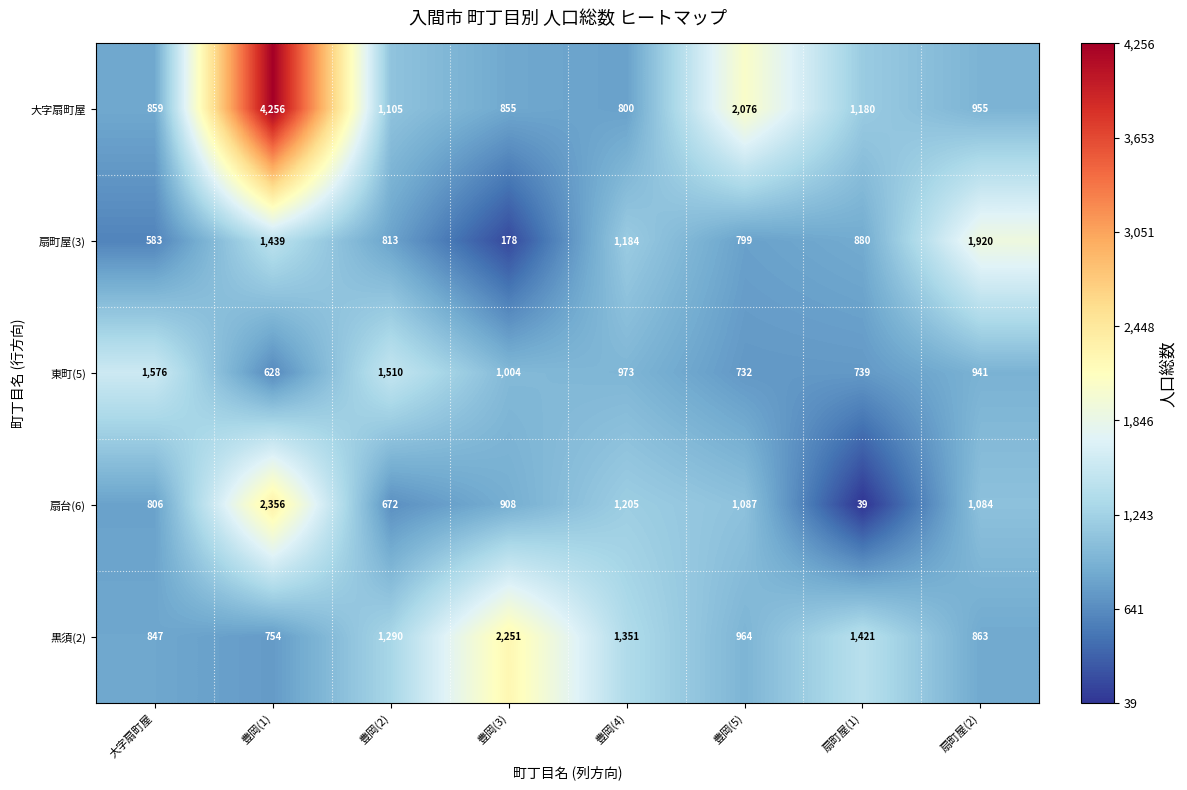

How many series are shown in this chart?

5